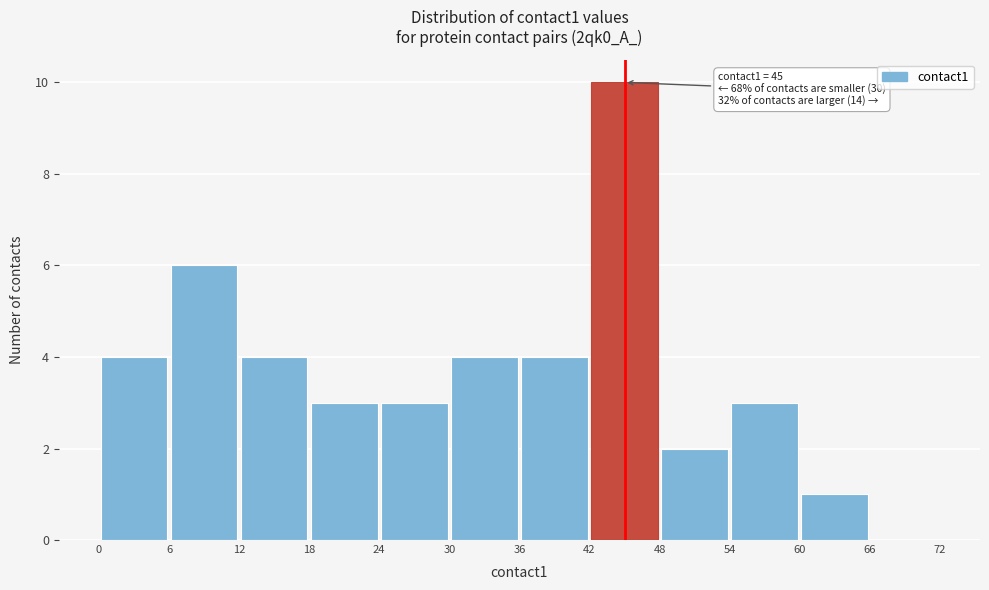

Which range on the x-axis has the tallest bar?

42 to 48